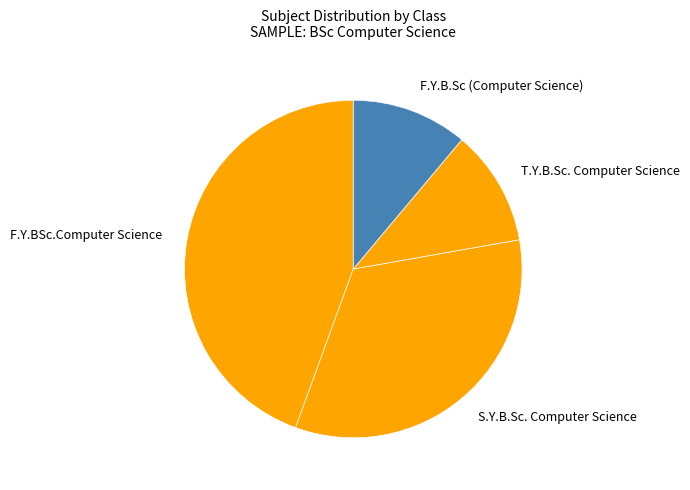

Between F.Y.BSc.Computer Science and T.Y.B.Sc. Computer Science, which is larger?

F.Y.BSc.Computer Science